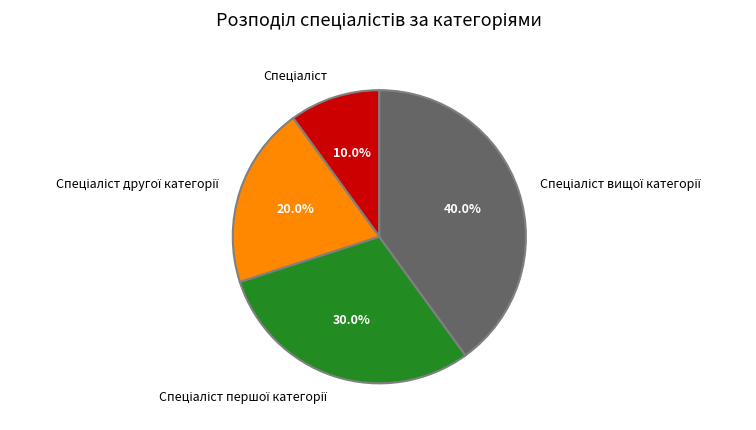

Is there any slice that represents more than half of the pie?

No